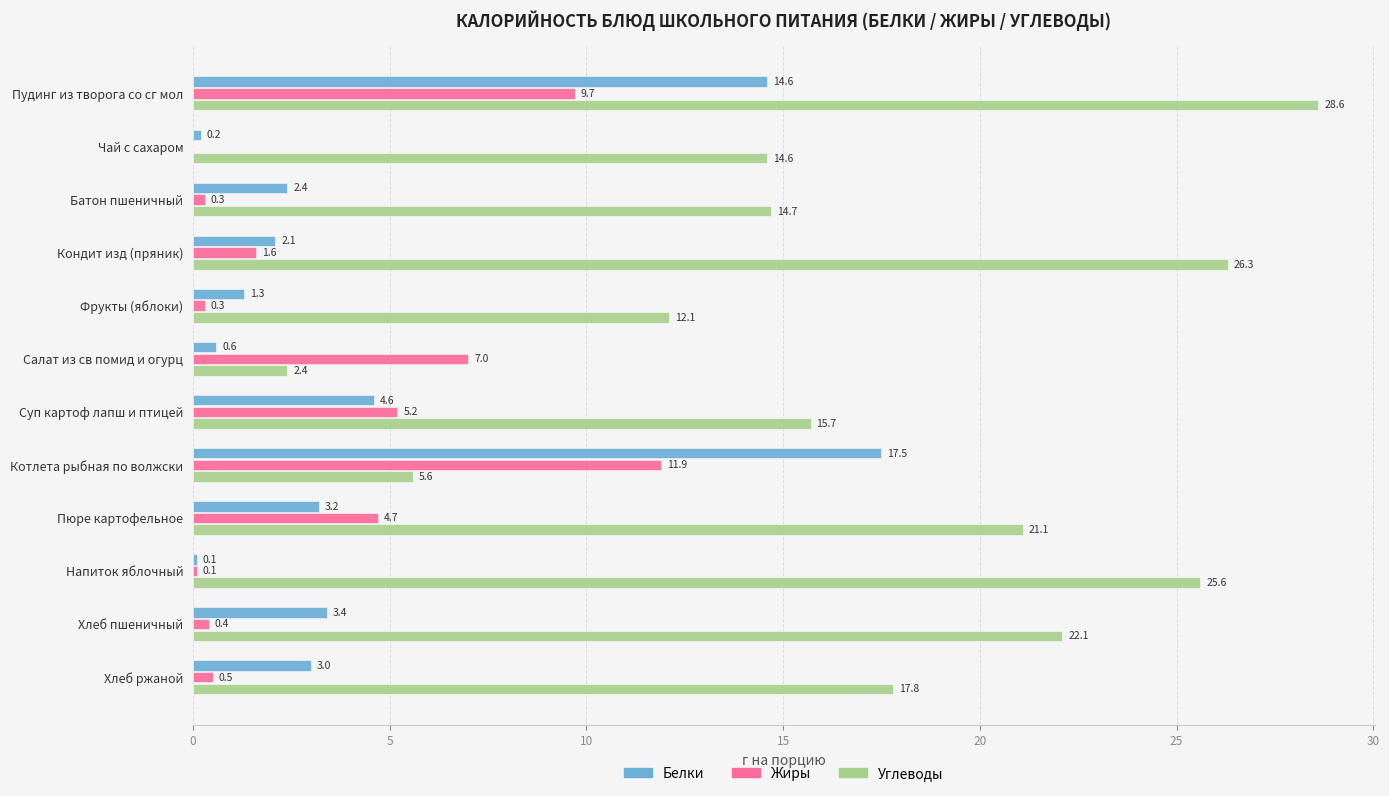

Which category has the highest value across all series?

Пудинг из творога со сг мол